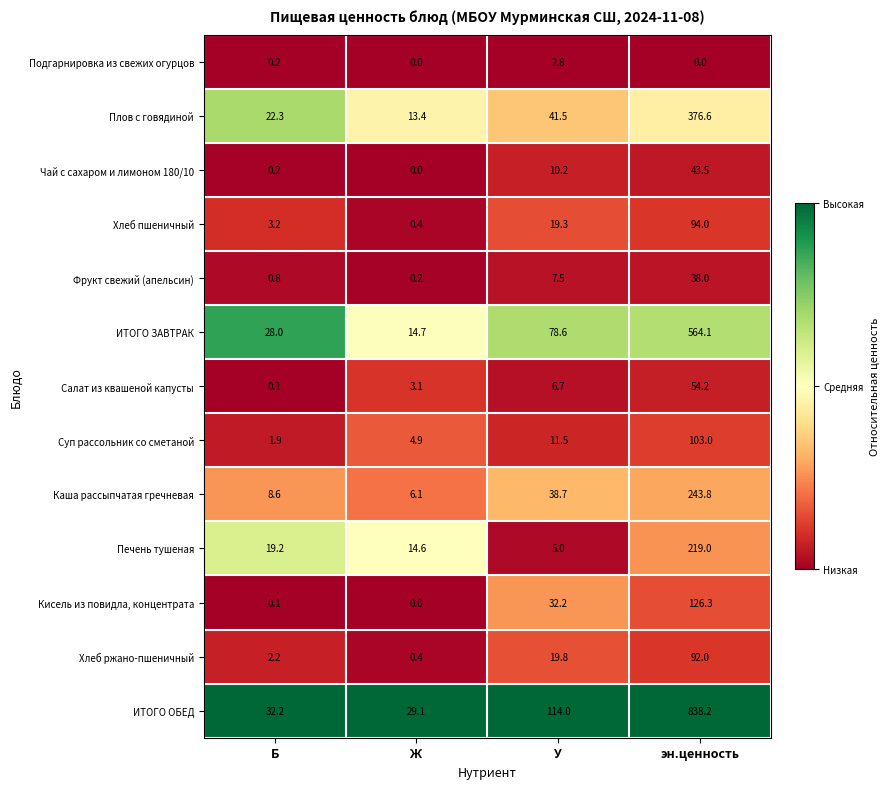

Count the number of categories in the chart.

4